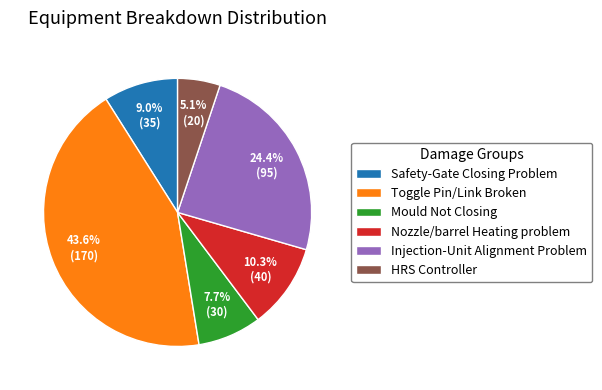

Is there a majority slice in this chart?

No